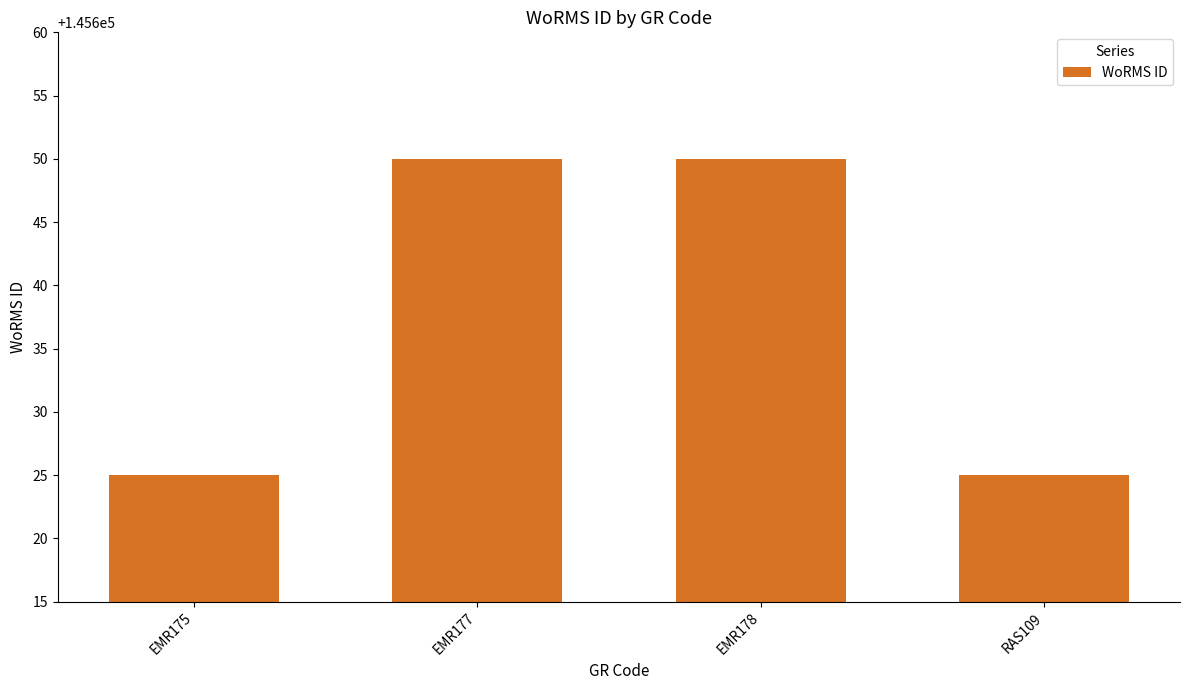

What is the value of the 1st bar from the left?

145625